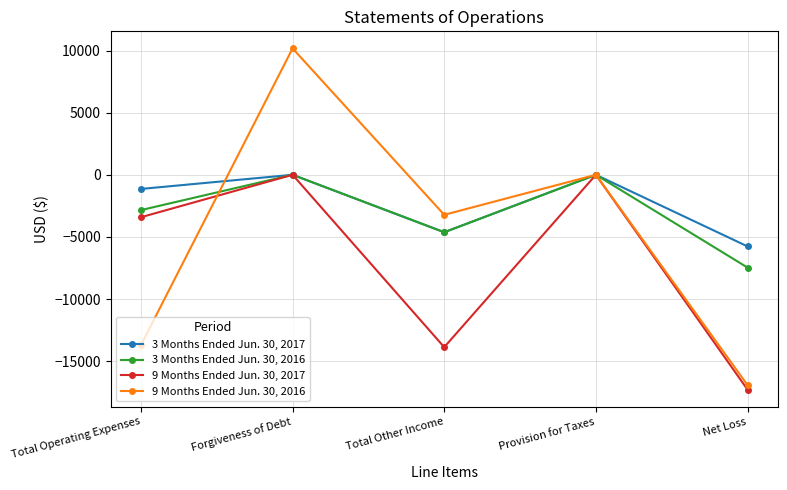

After their last crossing, which series has the higher values: 9 Months Ended Jun. 30, 2017 or 9 Months Ended Jun. 30, 2016?

9 Months Ended Jun. 30, 2016